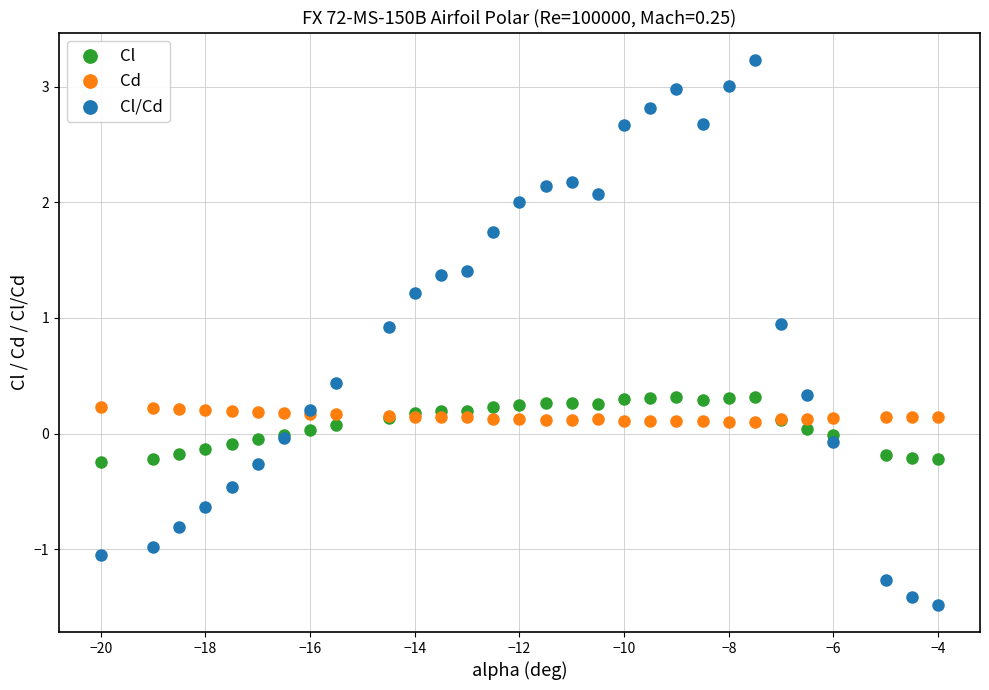

What is the X range (max minus min) for the scatter plot?

16.0